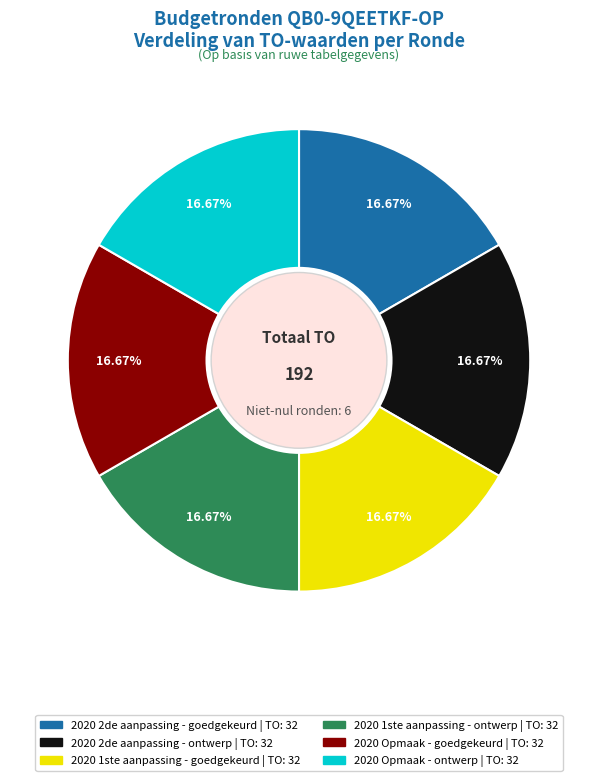

To the nearest percent, what is the difference between the largest and smallest slice percentages?

0%